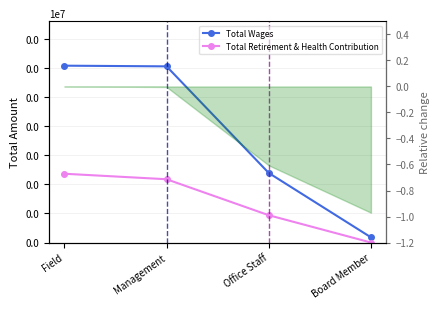

Reading left to right, what are all the values shown in this chart?

Total Wages: Field=304702	Management=303521	Office Staff=119805	Board Member=8900
Total Retirement & Health Contribution: Field=118498	Management=109033	Office Staff=47035	Board Member=0